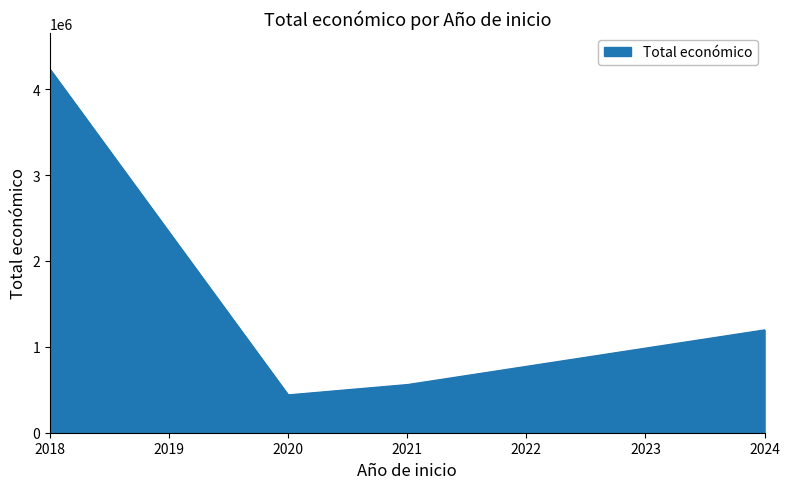

What is the difference between the maximum and minimum values?

3791696.3